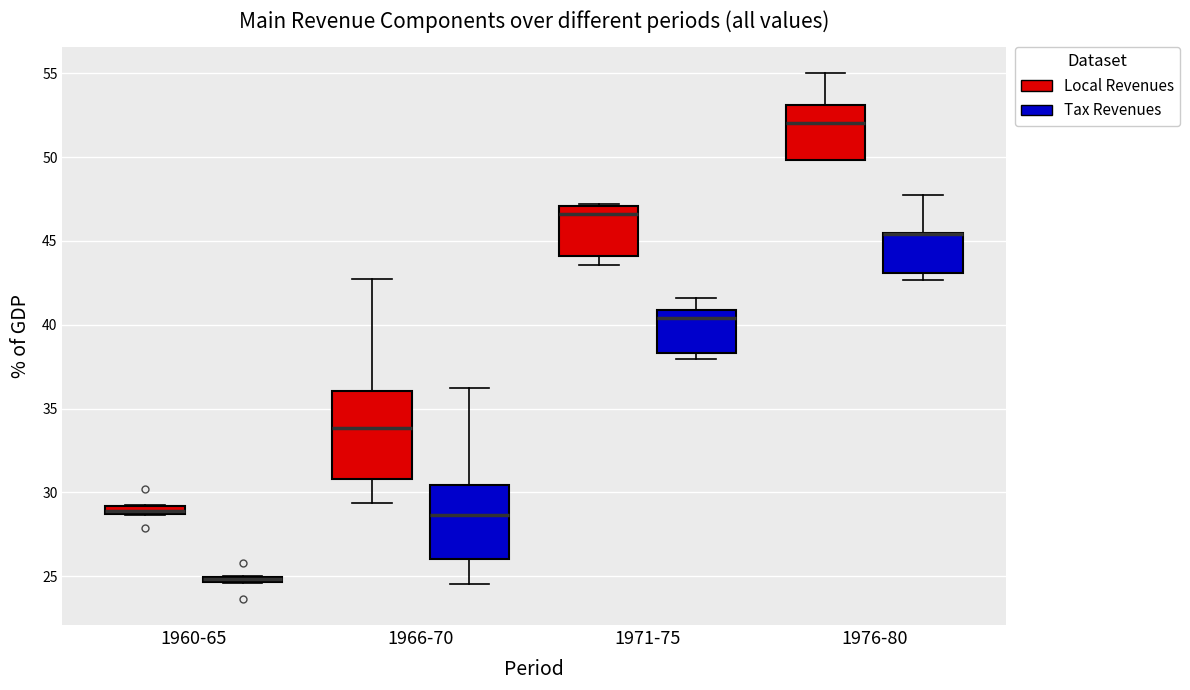

Comparing the boxes themselves (not the whiskers), which one is the tallest?

1966-70 (Local Revenues)